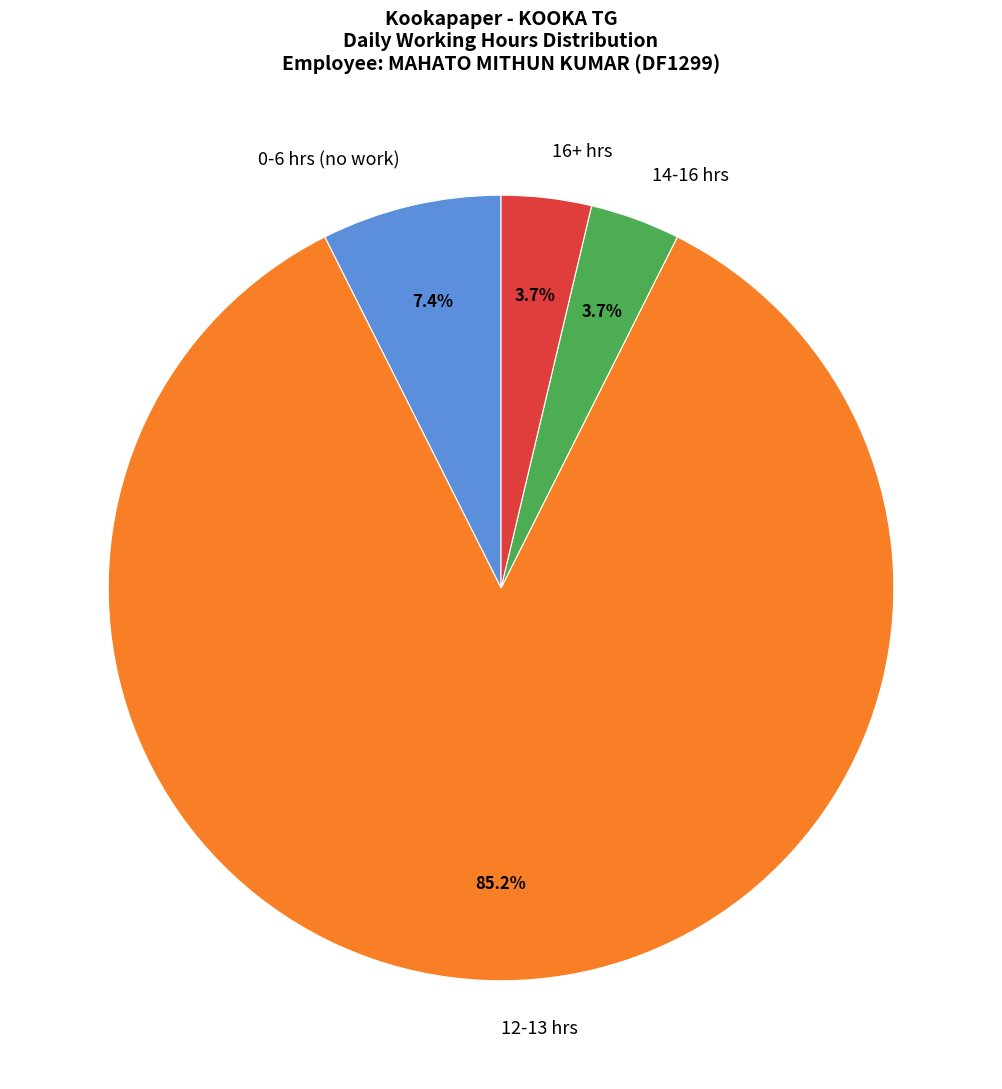

Does any single category account for the majority?

Yes